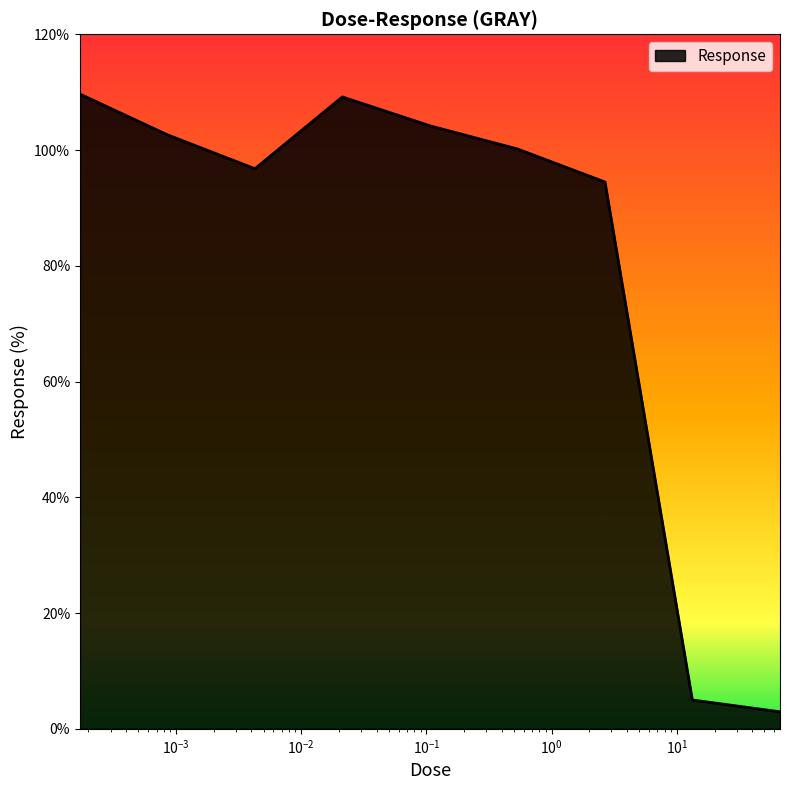

What is the greatest value displayed?

109.7